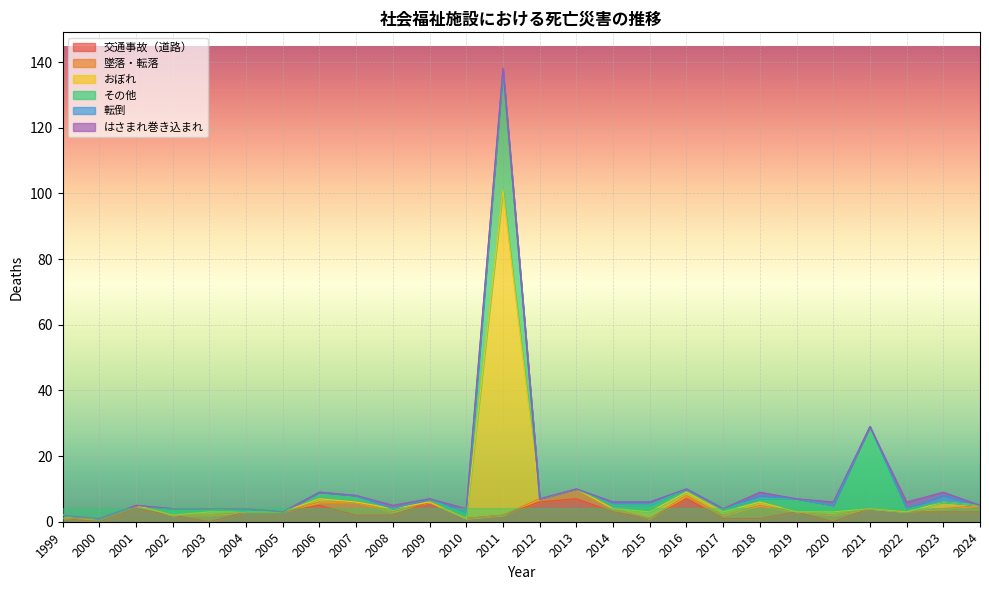

What is the sum of all その他 values?

83